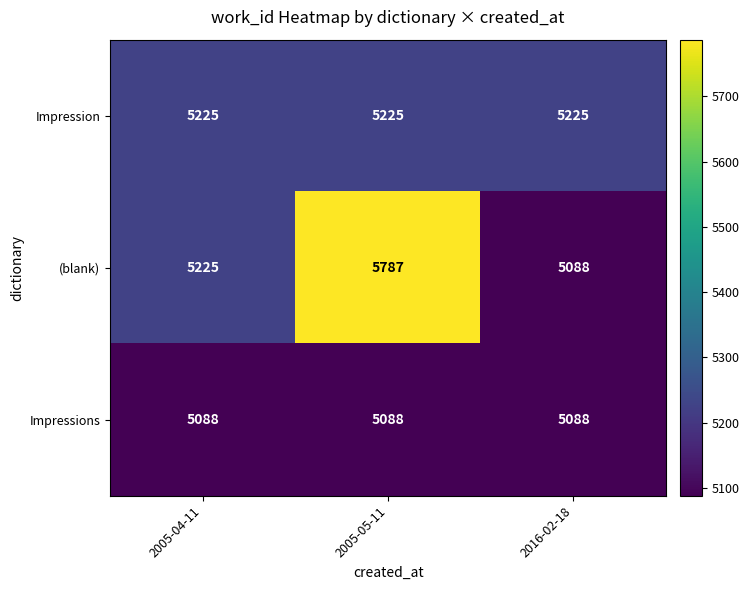

Which series has the widest spread of values?

(blank)